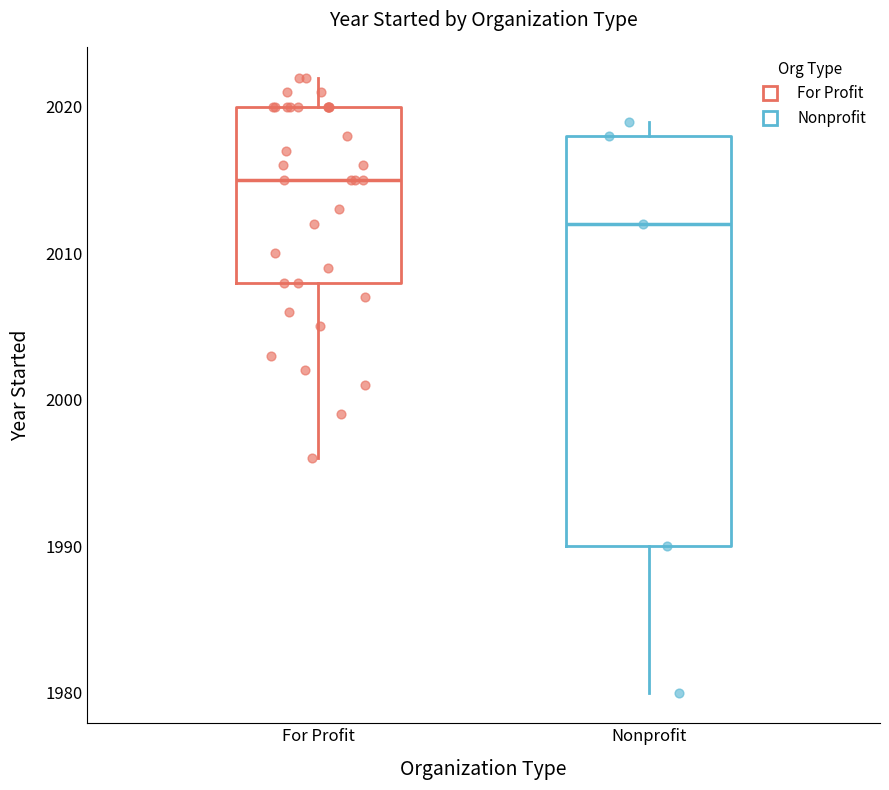

Reading left to right, read every box against the y-axis: the position of its median line, the range the box covers, and the ends of its whiskers. The values are not printed on the chart, so give them approximately, as read against the axis.

For Profit: median 2015, box 2008 to 2020, whiskers 1996 to 2022
Nonprofit: median 2012, box 1990 to 2018, whiskers 1980 to 2019